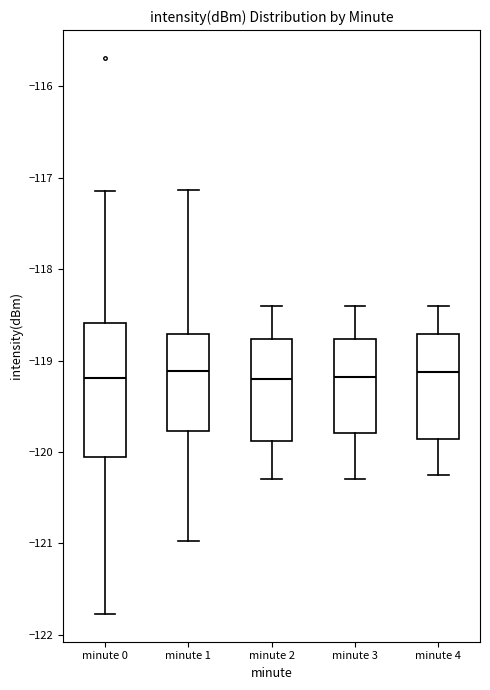

Which box is the tallest, from its lower edge to its upper edge?

minute 0